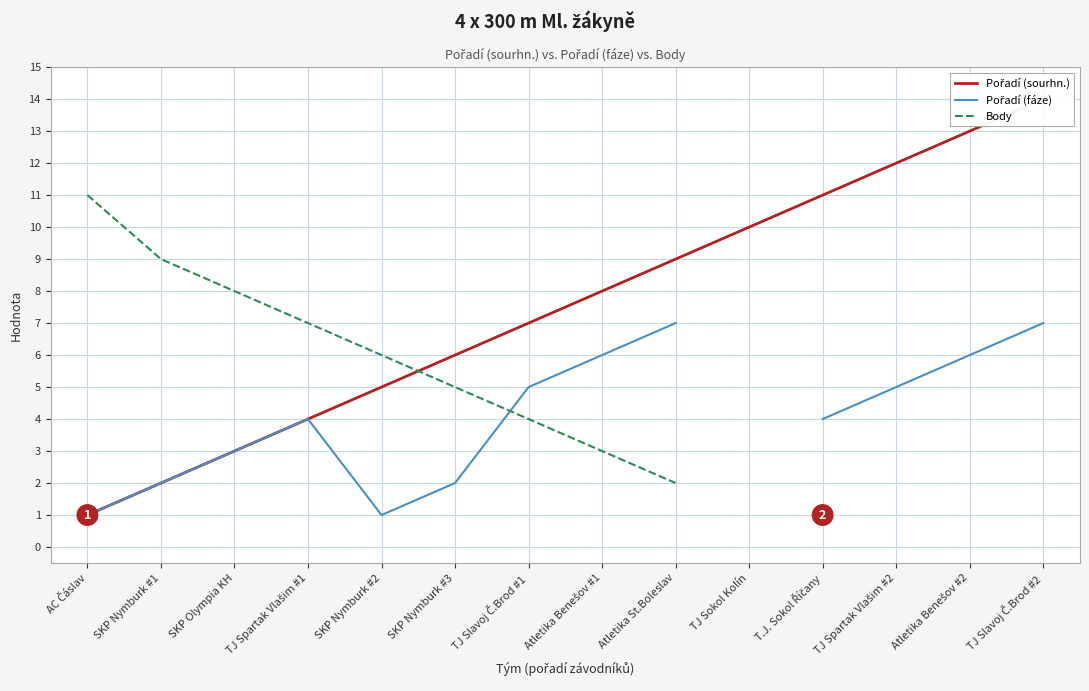

Which series has the largest range (max minus min)?

Pořadí (sourhn.)